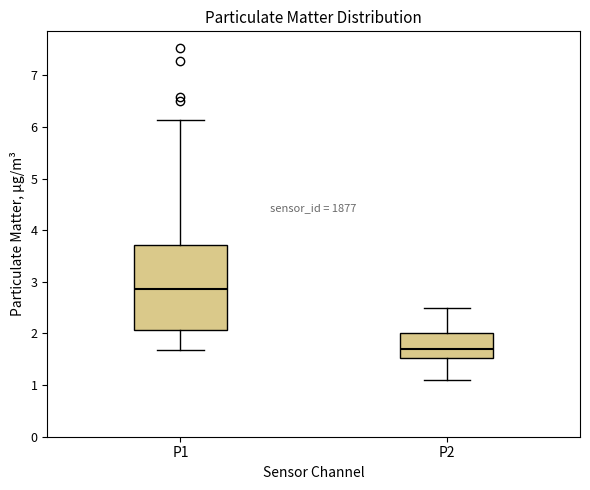

Reading left to right, read every box against the y-axis: the position of its median line, the range the box covers, and the ends of its whiskers. The values are not printed on the chart, so give them approximately, as read against the axis.

P1: median 2.9, box 2.1 to 3.7, whiskers 1.7 to 6.1
P2: median 1.7, box 1.5 to 2.0, whiskers 1.1 to 2.5